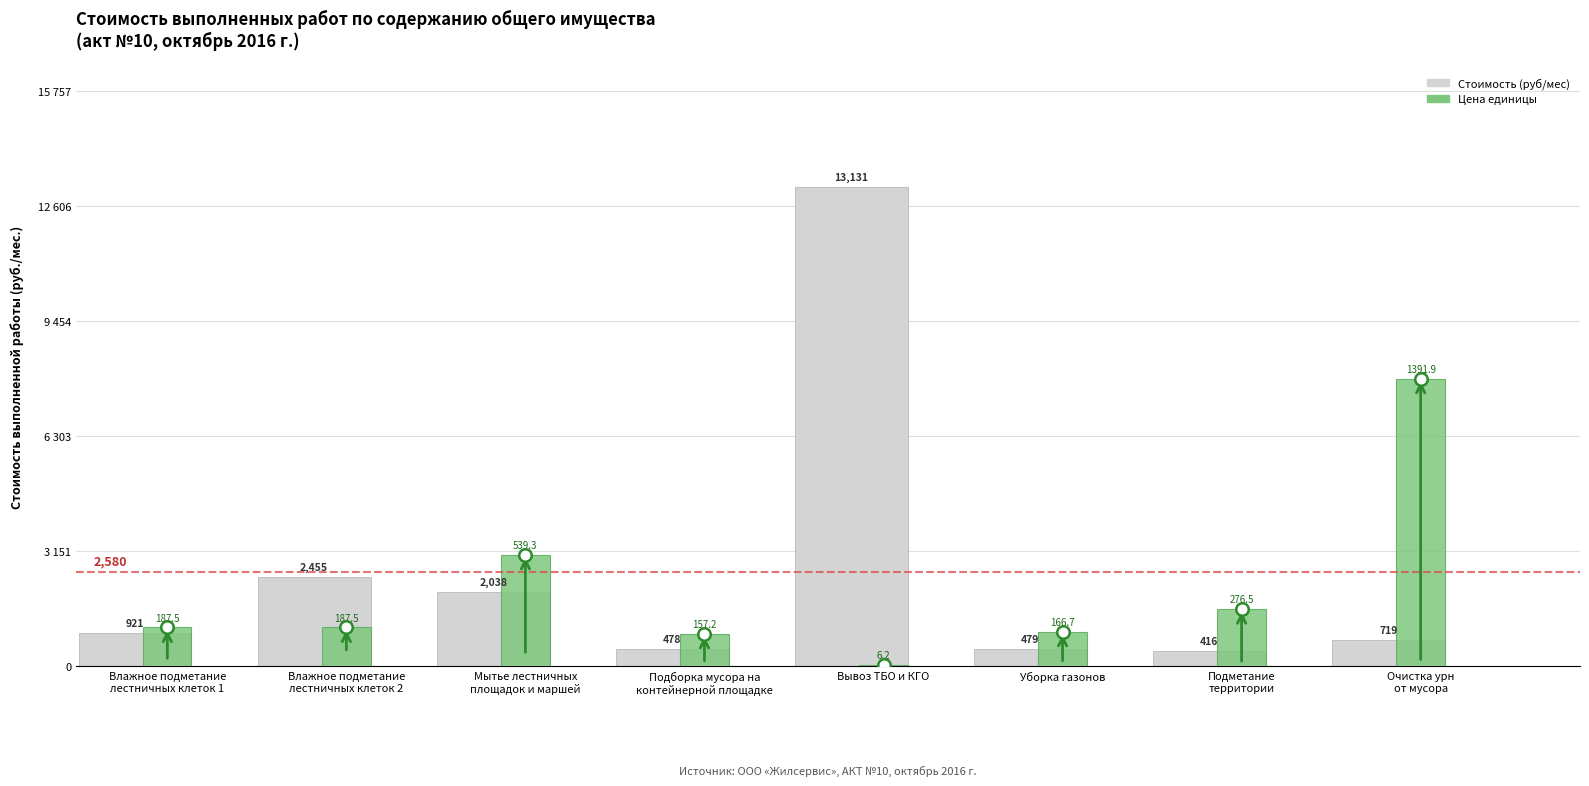

What are all the series names shown in the legend?

Стоимость (руб/мес), Цена единицы